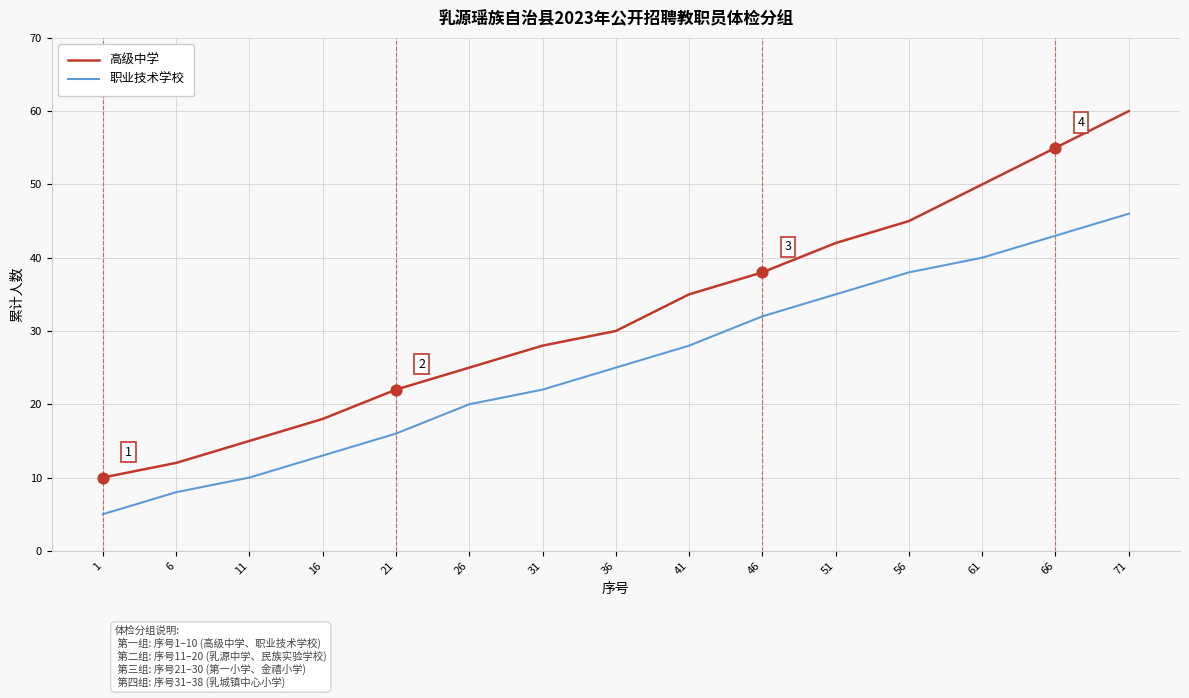

Which series has the largest range (max minus min)?

高级中学